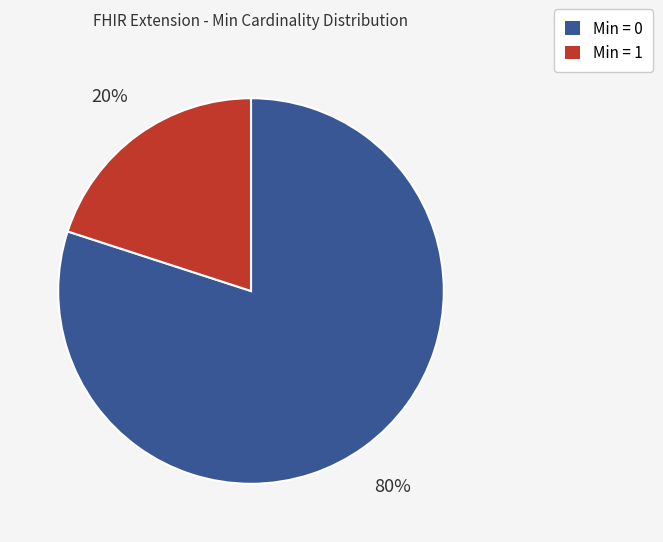

Is there a majority slice in this chart?

Yes